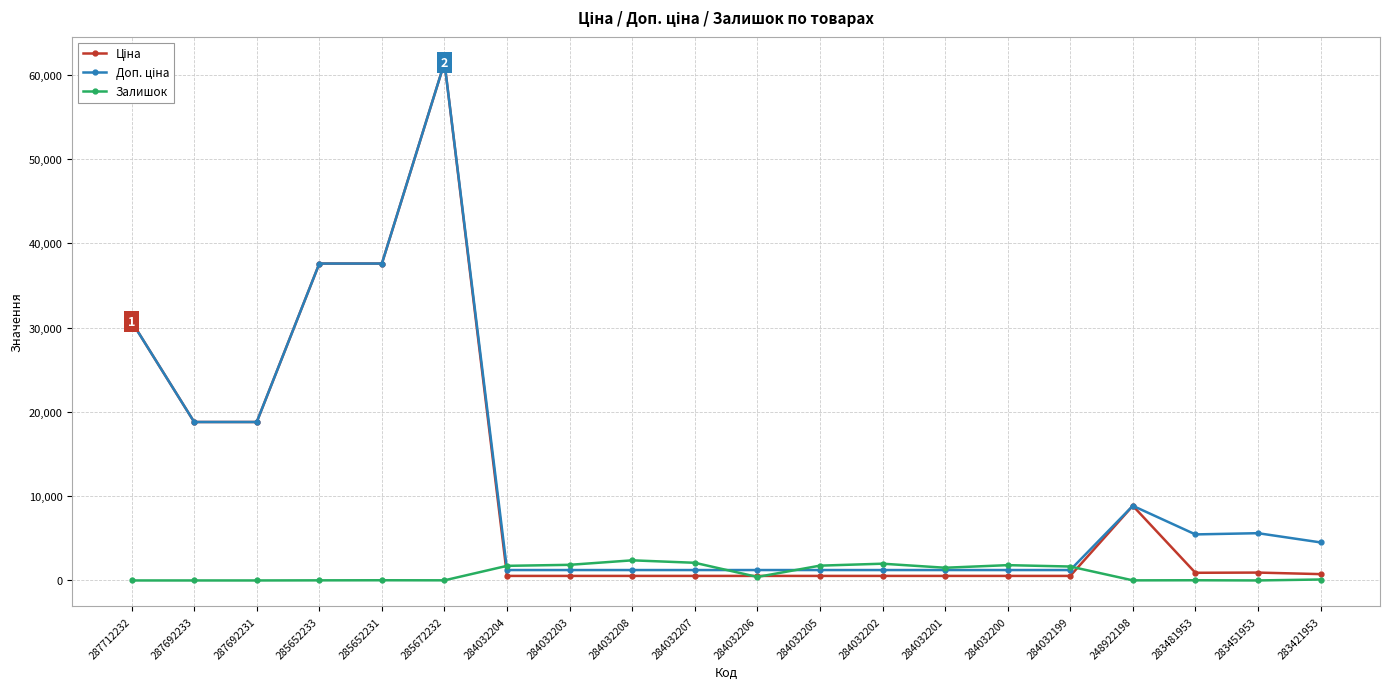

What is the greatest value displayed?

61434.3